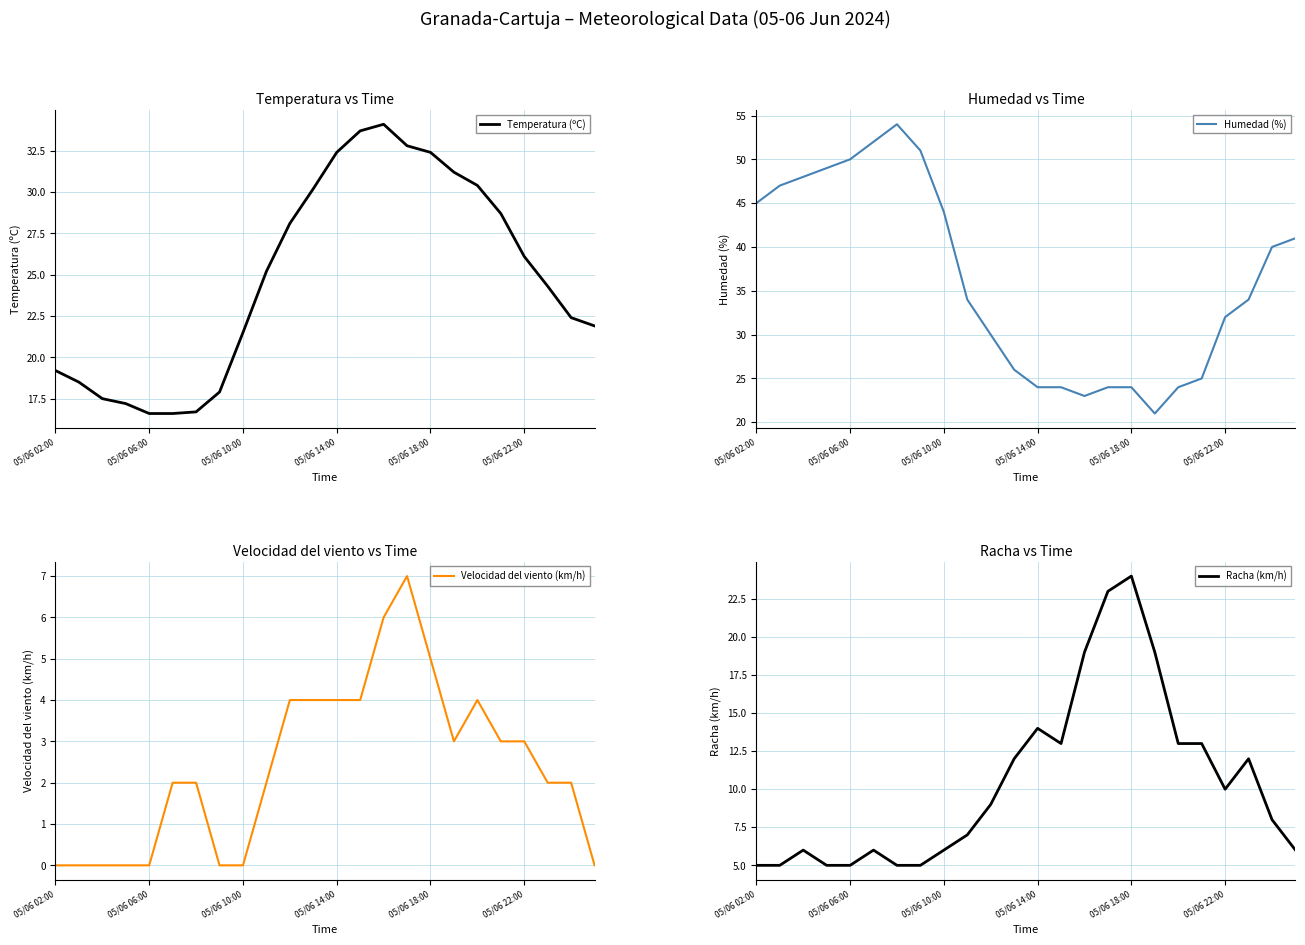

True or false: Temperatura (ºC) has a value of 16.6 at 05/06 06:00.

True